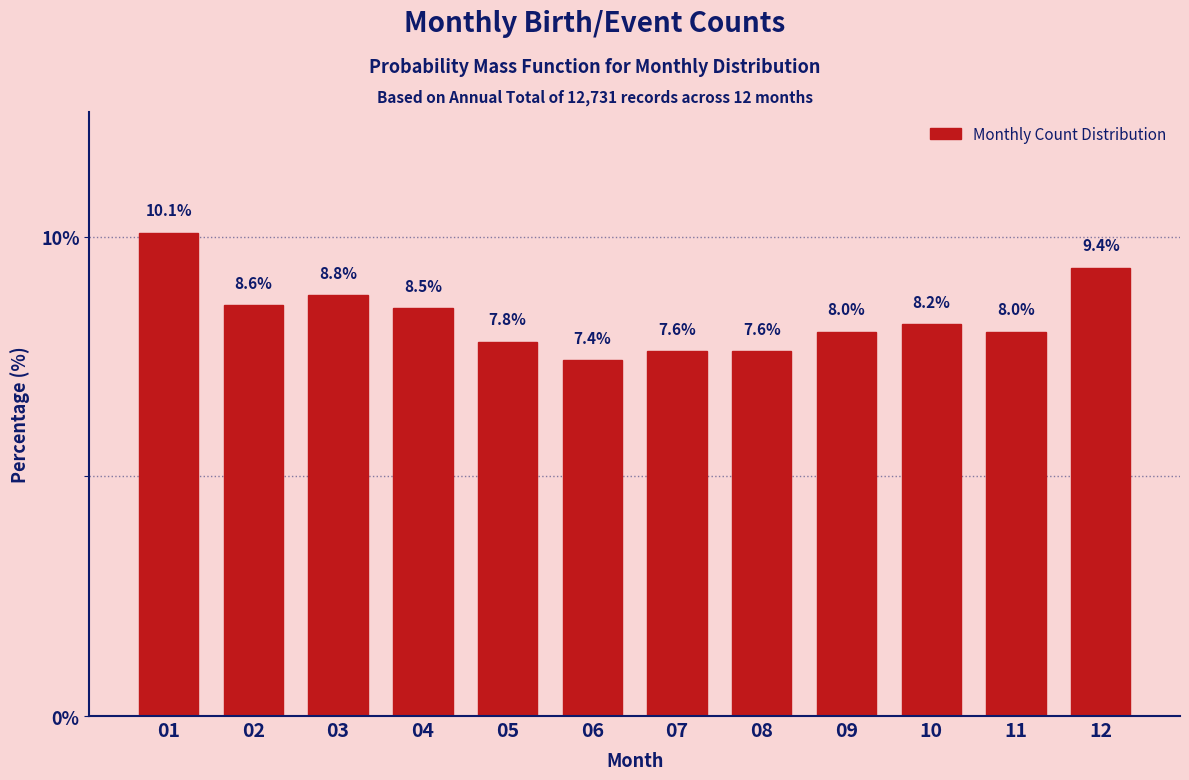

Reading left to right, transcribe all the data shown in this chart.

01=10.1	02=8.6	03=8.8	04=8.5	05=7.8	06=7.4	07=7.6	08=7.6	09=8.0	10=8.2	11=8.0	12=9.4